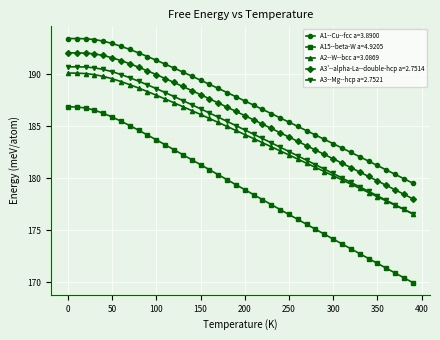

What is the maximum value shown in the chart?

193.4